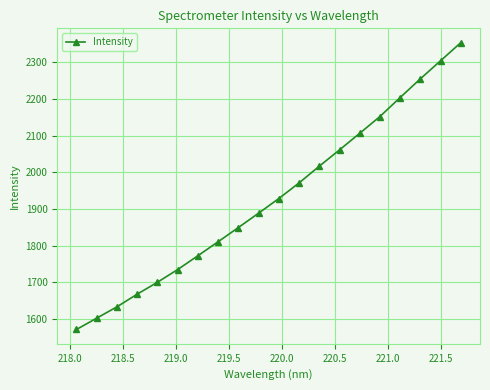

Reading left to right, what are all the values shown in this chart?

1571.0	1601.9	1632.9	1667.4	1699.9	1734.5	1772.2	1810.4	1849.1	1888.4	1928.3	1970.9	2016.5	2061.0	2106.3	2152.1	2203.9	2254.9	2304.2	2353.6